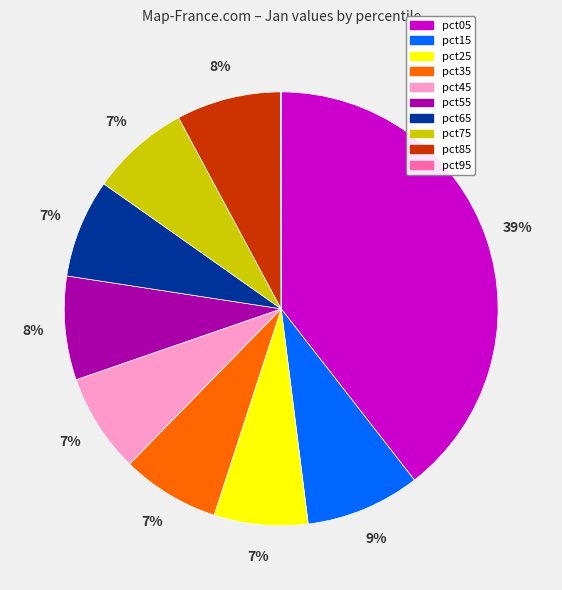

To the nearest percent, what percentage of the pie is pct35?

7%